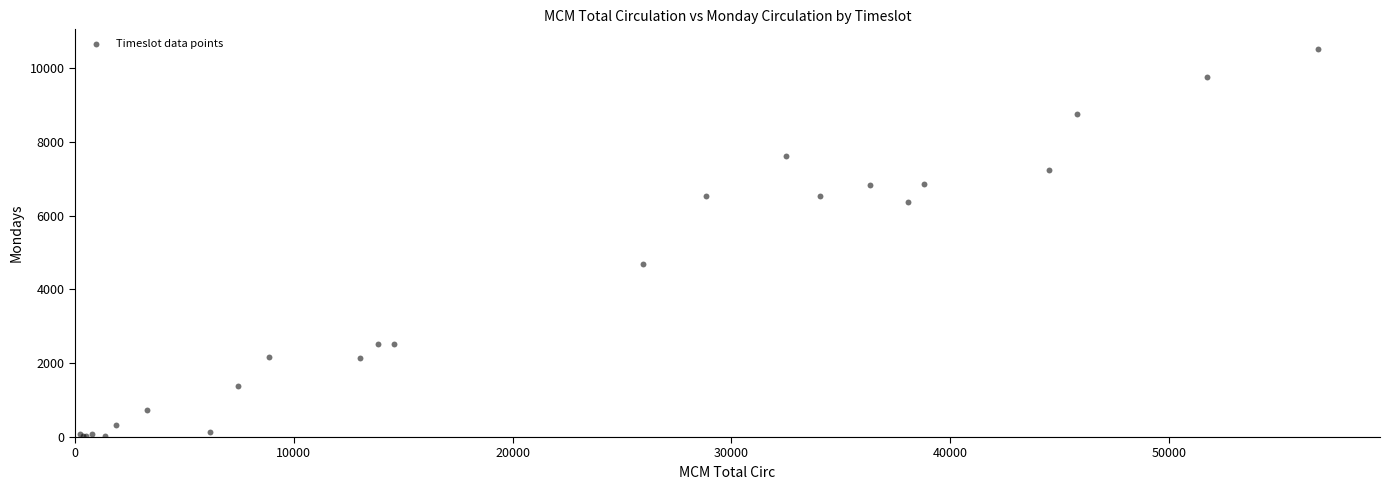

What Y value in the scatter plot is closest to 5269?

4676